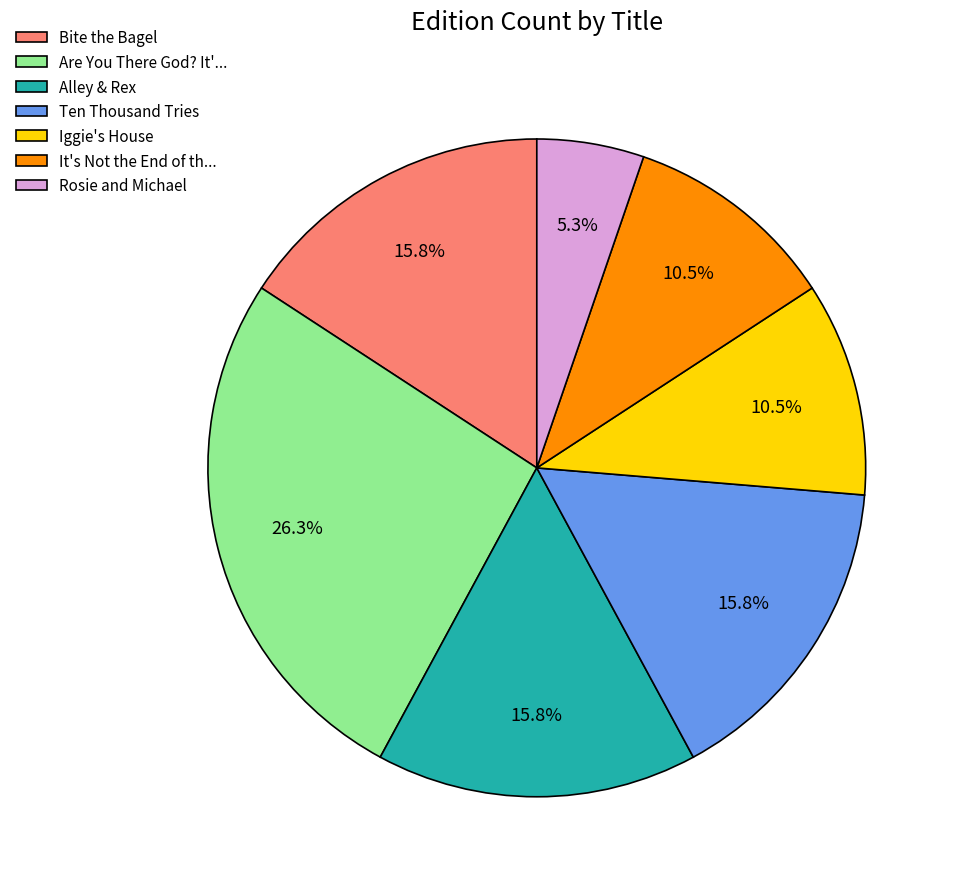

Count the number of slices in the pie.

7